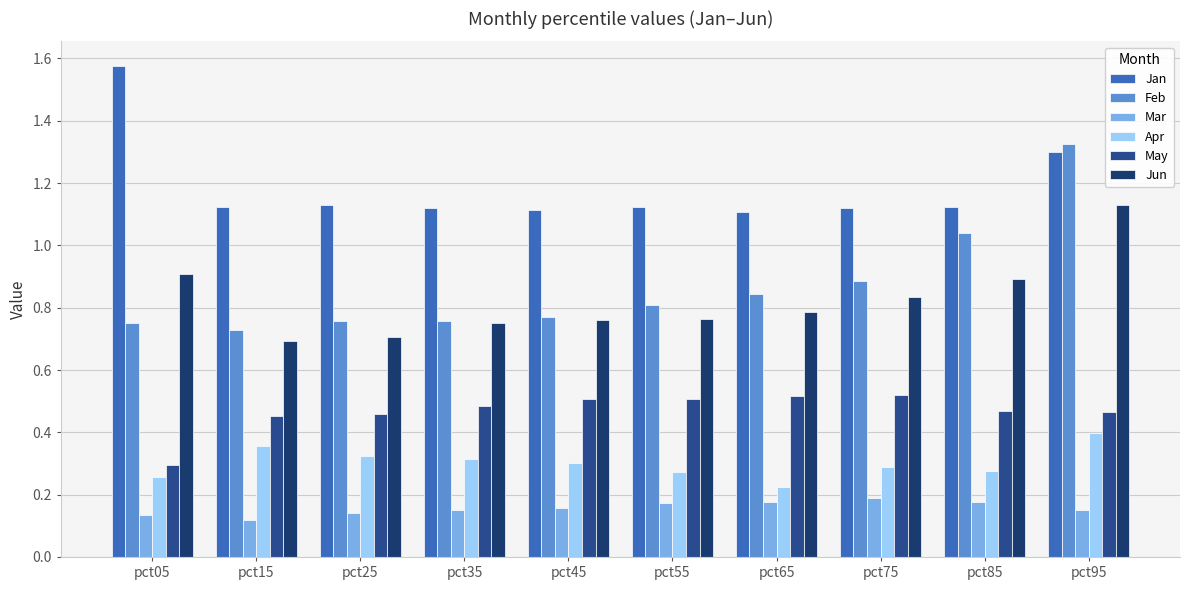

List the series in order of their peak value, lowest first.

Mar, Apr, May, Jun, Feb, Jan